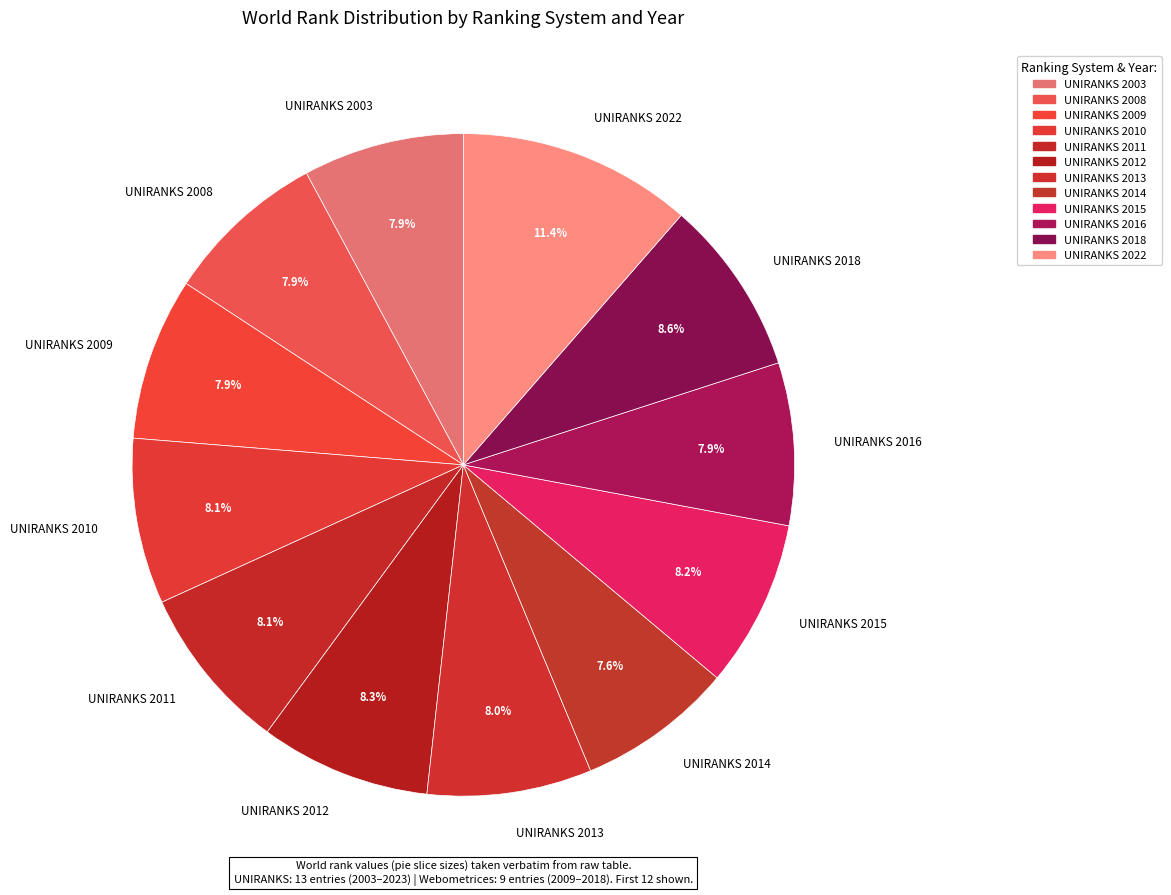

Which slice is the largest?

UNIRANKS 2022